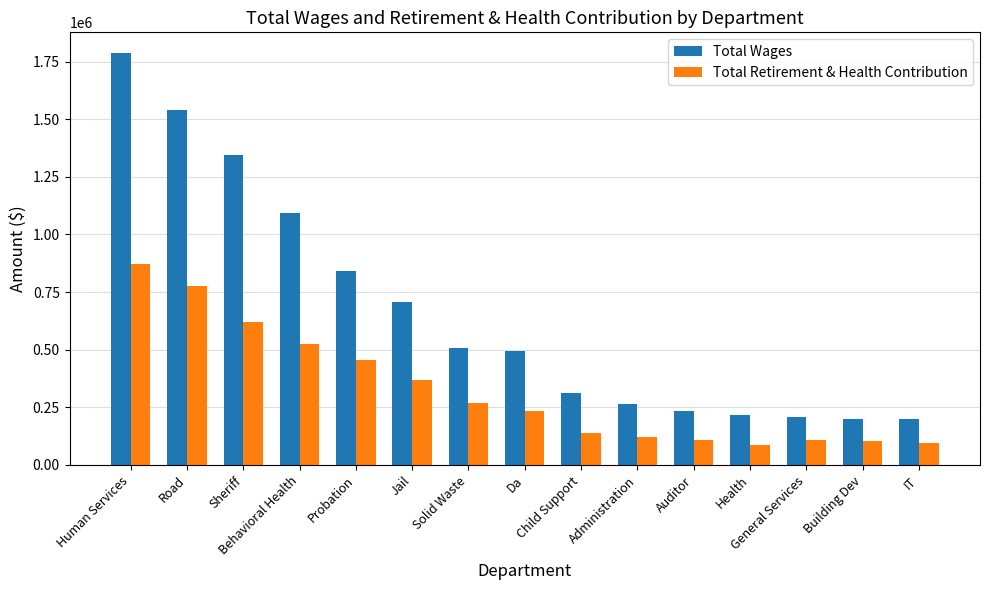

Which series has the largest range (max minus min)?

Total Wages